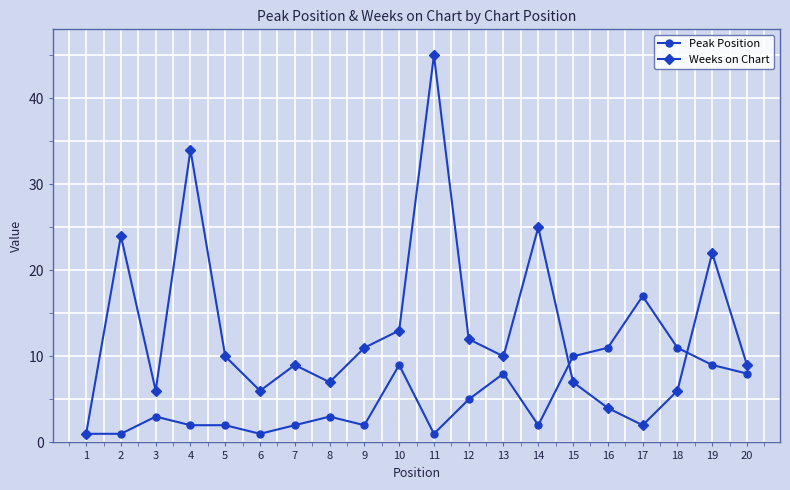

Reading left to right, extract all data points from this chart.

Peak Position: 1	1	3	2	2	1	2	3	2	9	1	5	8	2	10	11	17	11	9	8
Weeks on Chart: 1	24	6	34	10	6	9	7	11	13	45	12	10	25	7	4	2	6	22	9